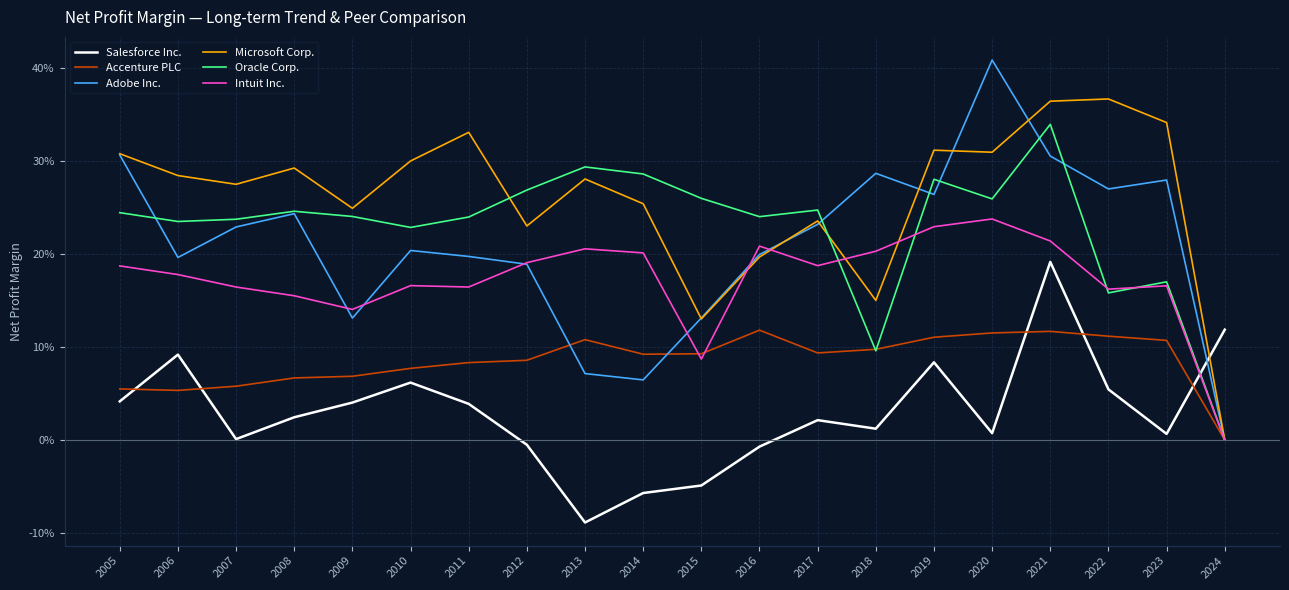

What are all the series names shown in the legend?

Salesforce Inc., Accenture PLC, Adobe Inc., Microsoft Corp., Oracle Corp., Intuit Inc.